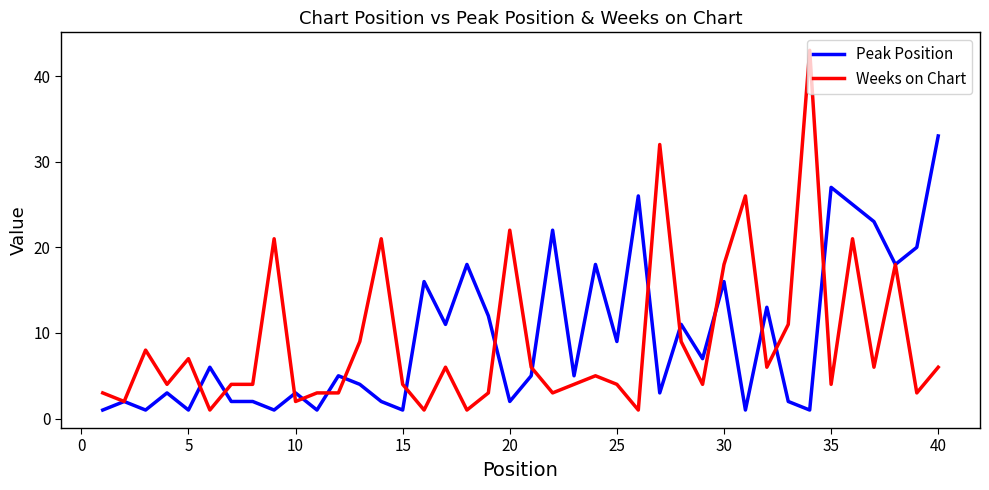

What is the highest value of the Peak Position series?

33